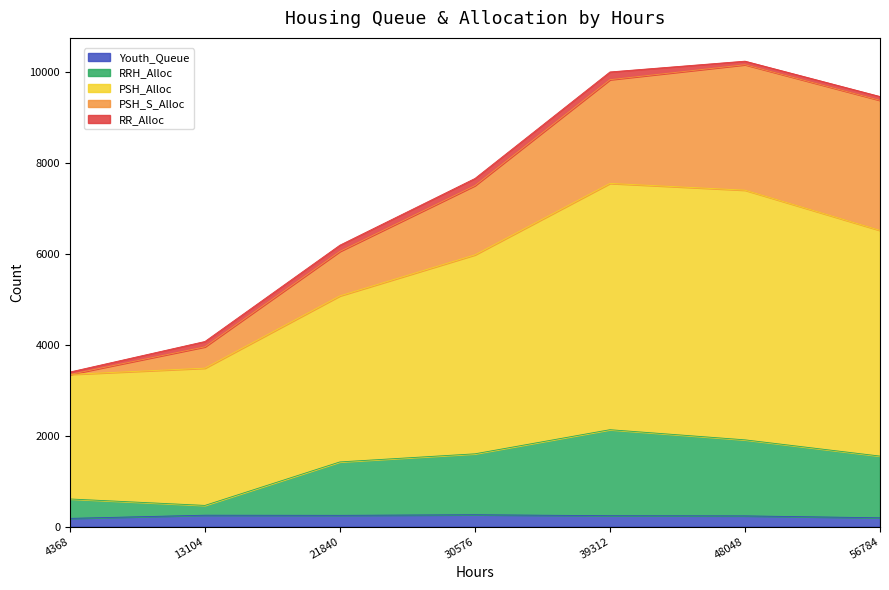

Does the chart display data point markers on the line(s)?

No